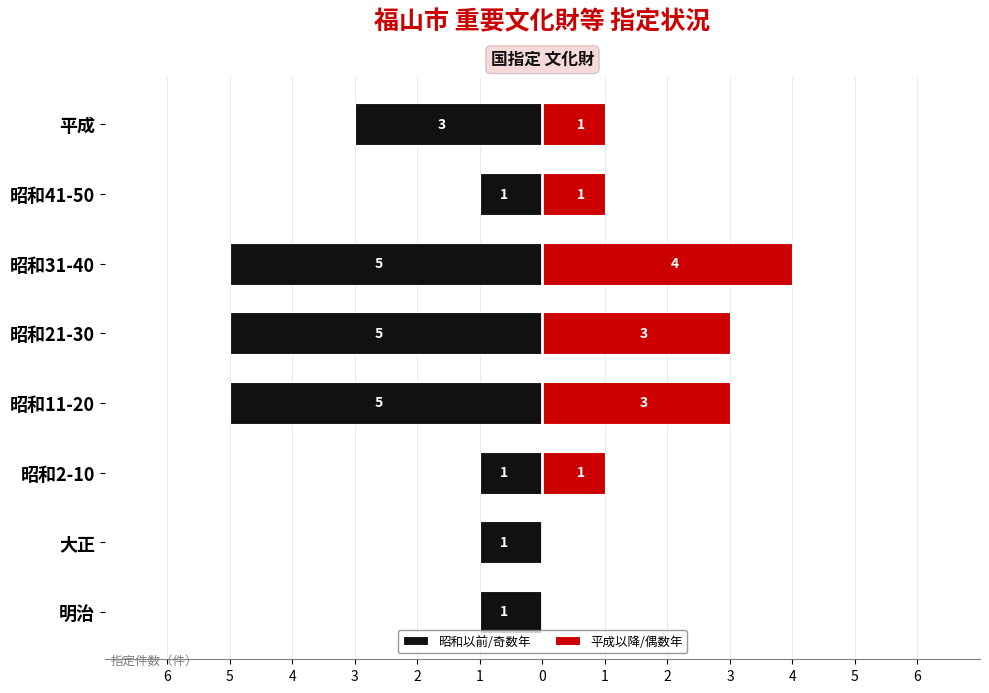

Where does the 平成以降/偶数年 series first go above 1?

昭和11-20